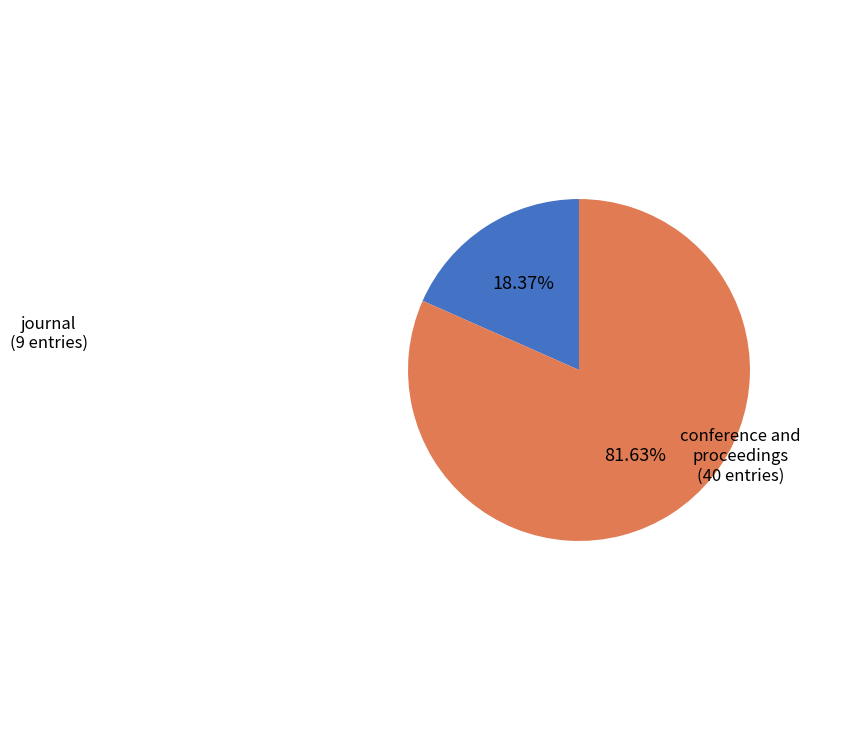

Is there any slice that represents more than half of the pie?

Yes